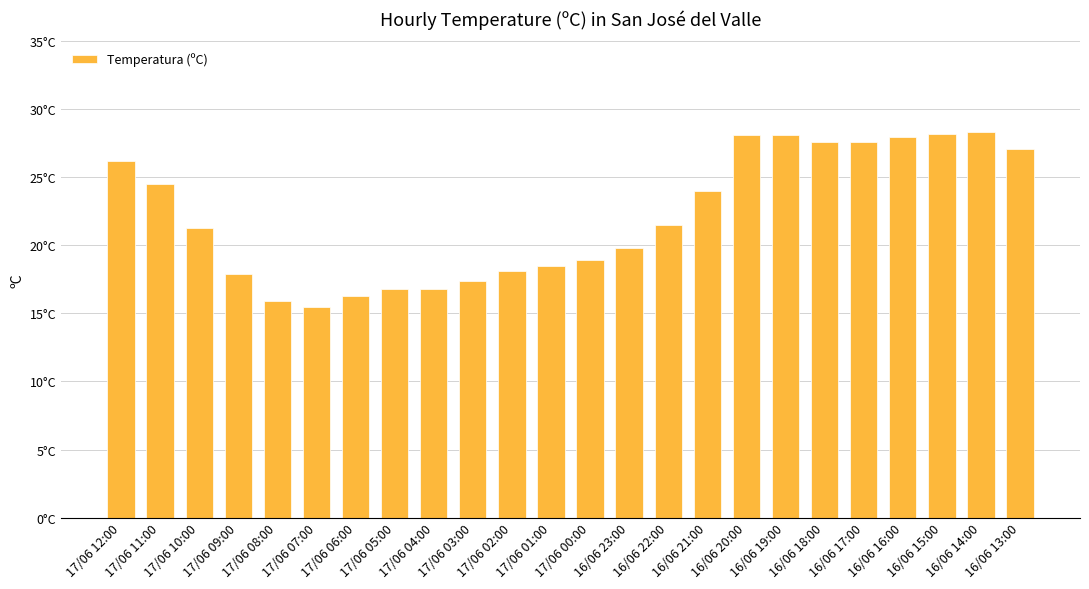

What is the value of the 5th bar from the left?

15.9